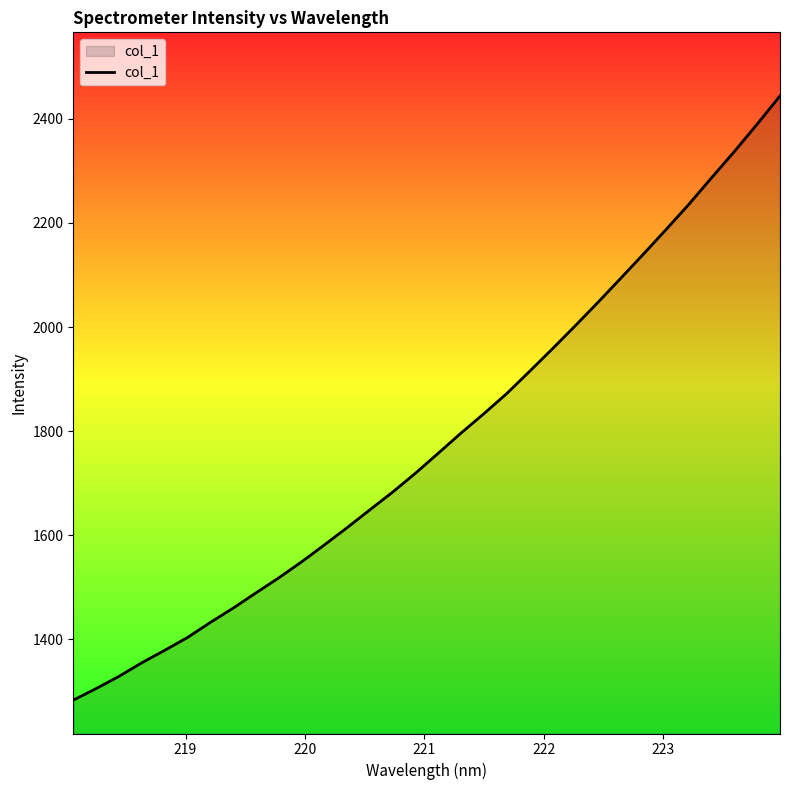

What is the difference between the maximum and minimum values?

1160.6